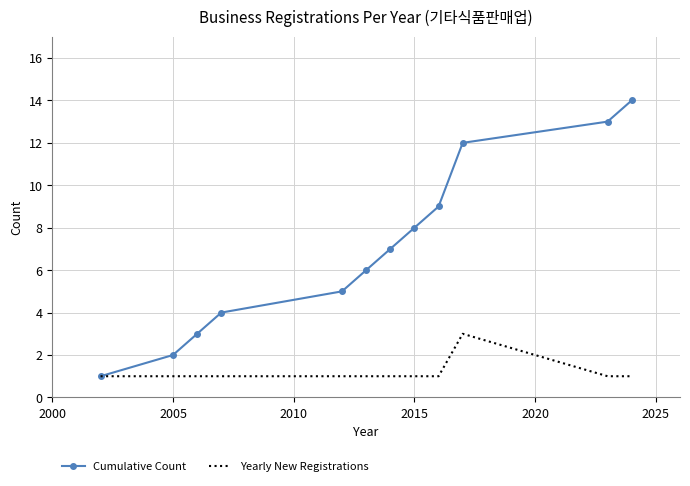

Which series has the largest total across all categories?

Cumulative Count